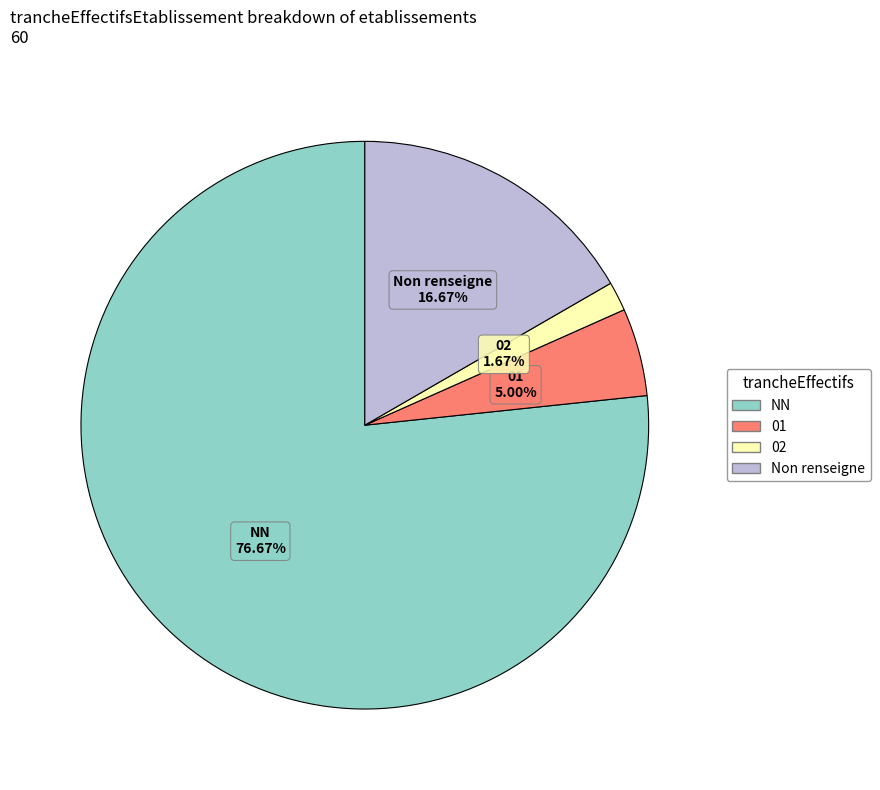

Rank the categories by value from highest to lowest.

NN, Non renseigne, 01, 02